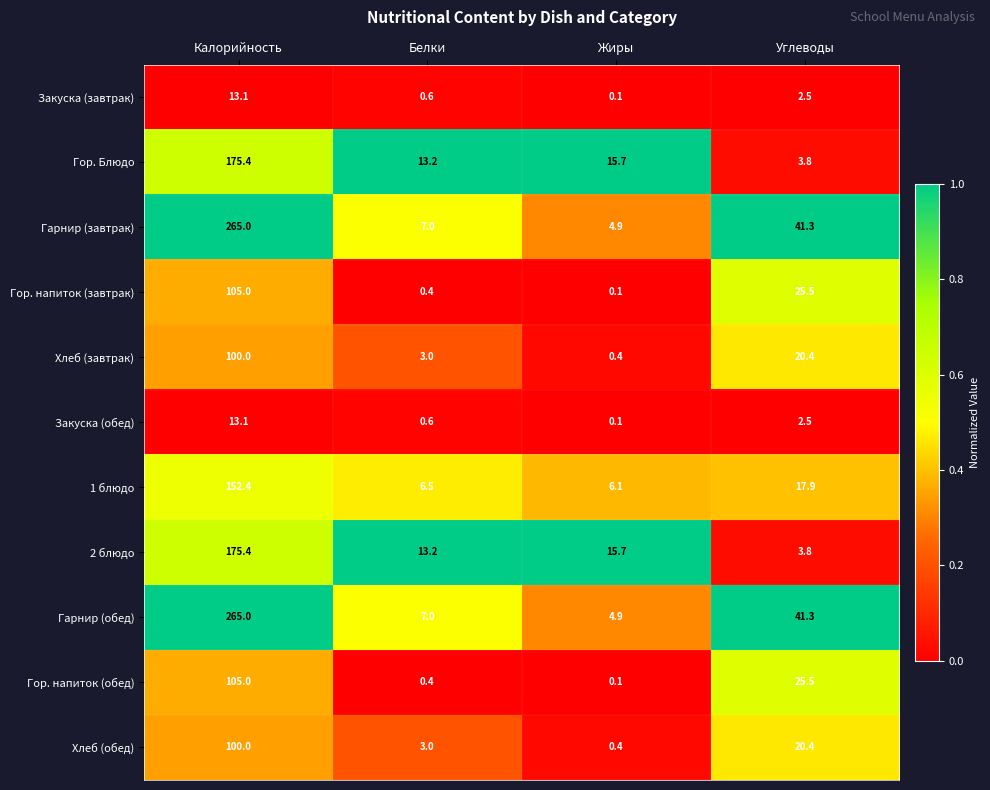

At how many categories does at least one series exceed 0?

4